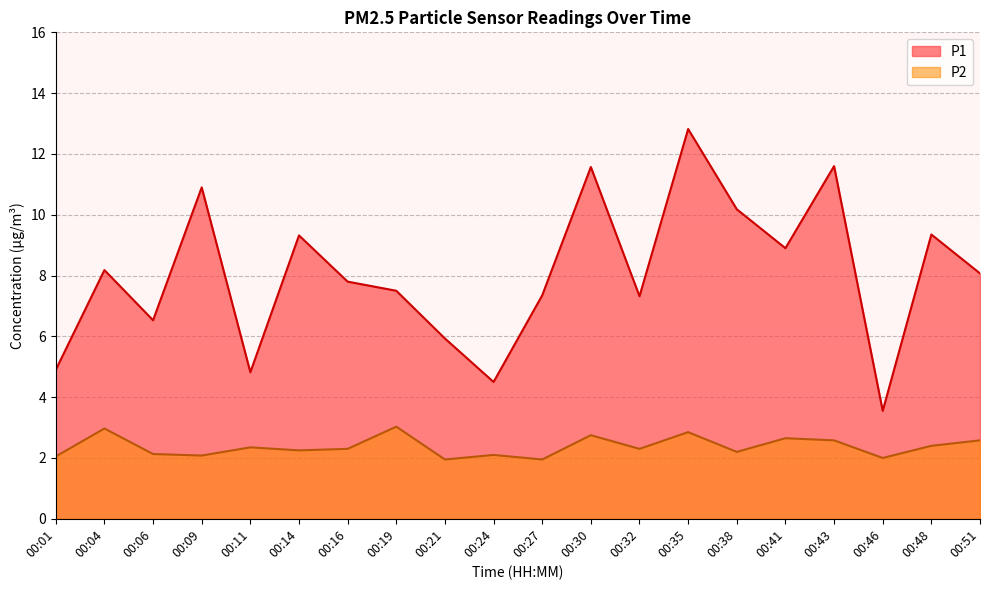

The P2 series shows 2.1 at 00:24. True or false?

True